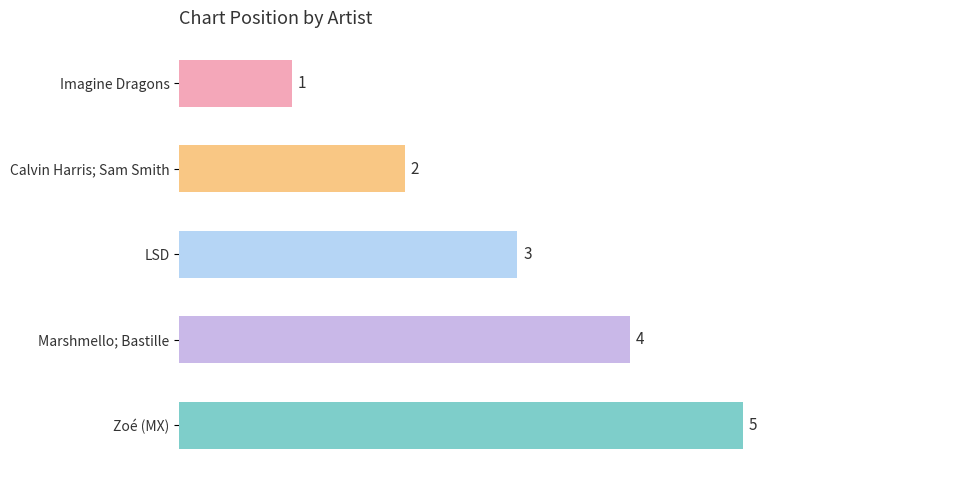

At which label is the value closest to 3?

LSD